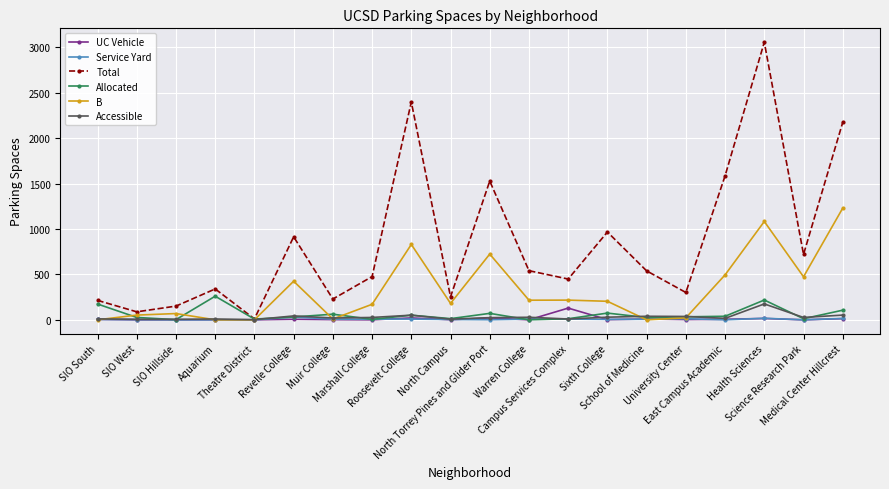

What is the label of the 8th point from the right?

Campus Services Complex